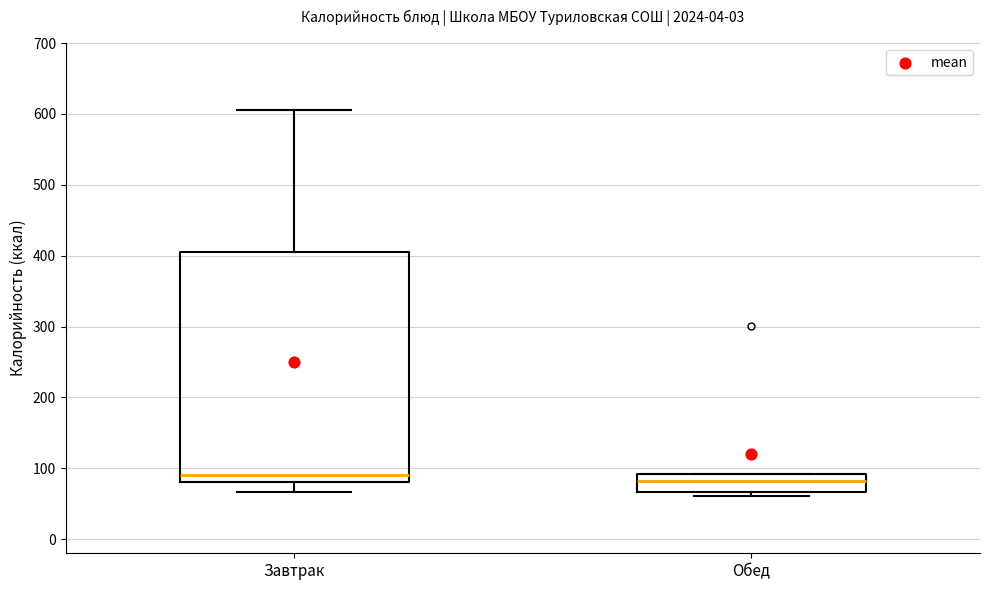

Reading left to right, read every box against the y-axis: the position of its median line, the range the box covers, and the ends of its whiskers. The values are not printed on the chart, so give them approximately, as read against the axis.

Завтрак: median 90, box 80 to 410, whiskers 70 to 610
Обед: median 80, box 70 to 90, whiskers 60 to 90